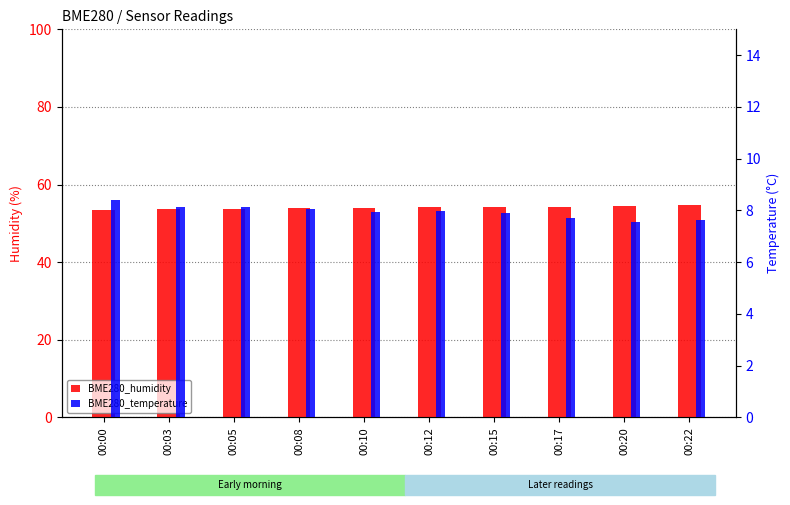

Reading left to right, what are all the values shown in this chart?

BME280_humidity: 00:00=53.4	00:03=53.7	00:05=53.6	00:08=54.0	00:10=54.0	00:12=54.1	00:15=54.1	00:17=54.2	00:20=54.6	00:22=54.9
BME280_temperature: 00:00=8.4	00:03=8.2	00:05=8.2	00:08=8.1	00:10=8.0	00:12=8.0	00:15=7.9	00:17=7.7	00:20=7.5	00:22=7.6